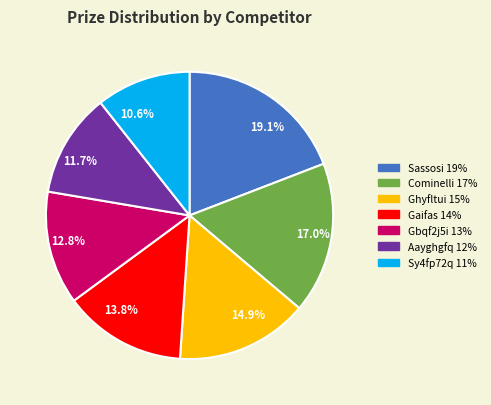

Does any single category account for the majority?

No